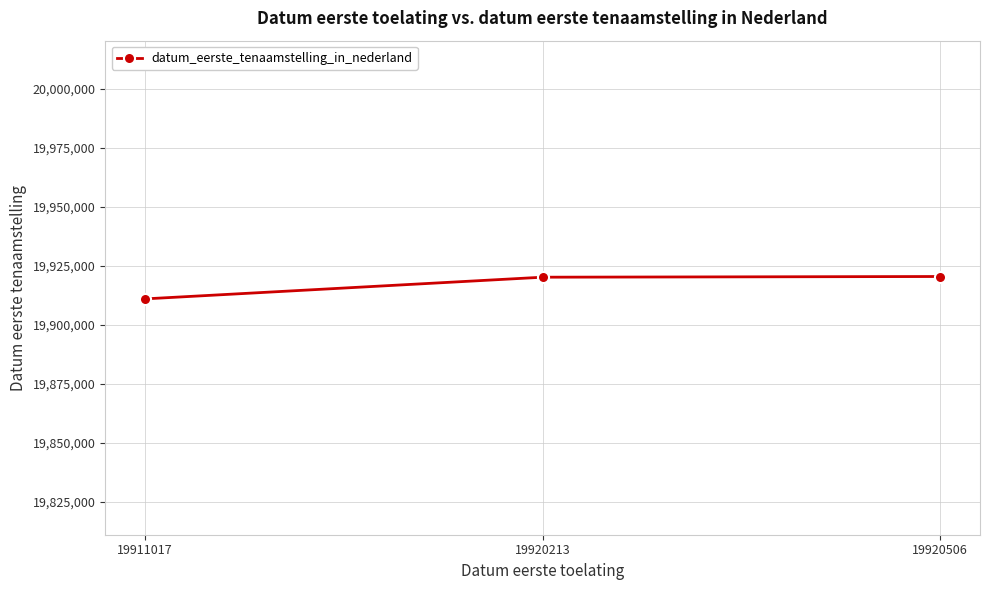

Does the chart display data point markers on the line(s)?

Yes